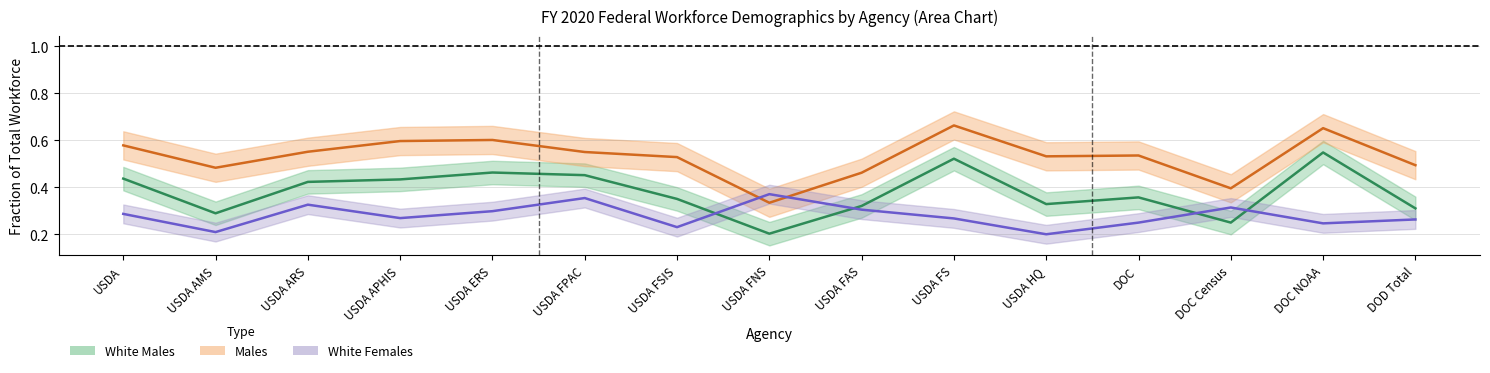

Is it true that White Females equals 0.4 at USDA FNS?

True